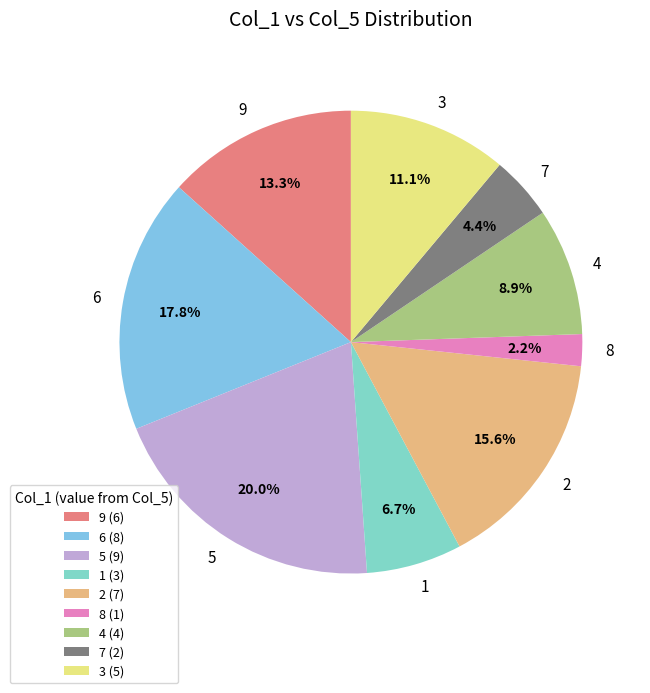

Which slice is the smallest?

8